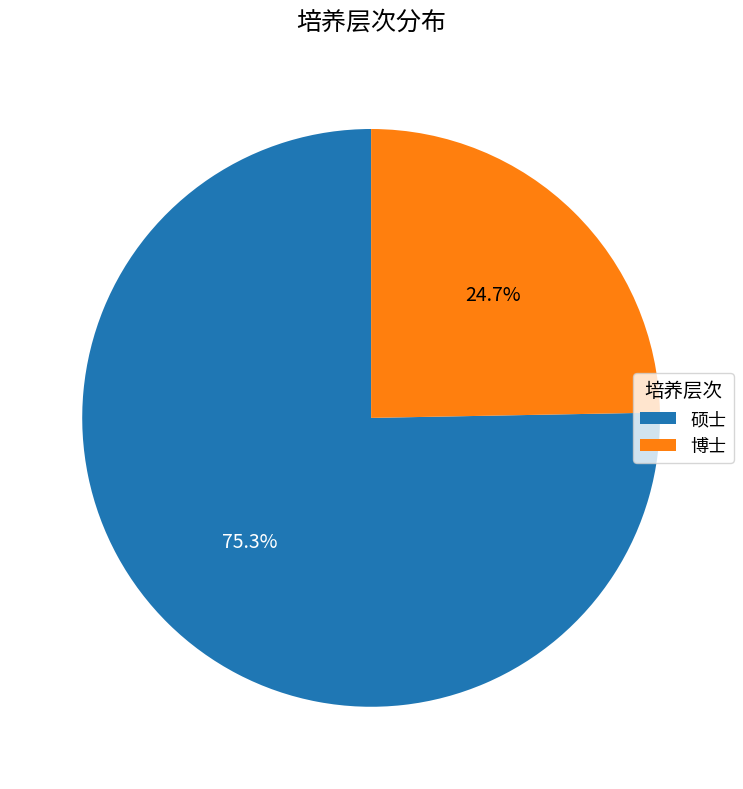

What percentage is the 硕士 slice, to the nearest percent?

75%